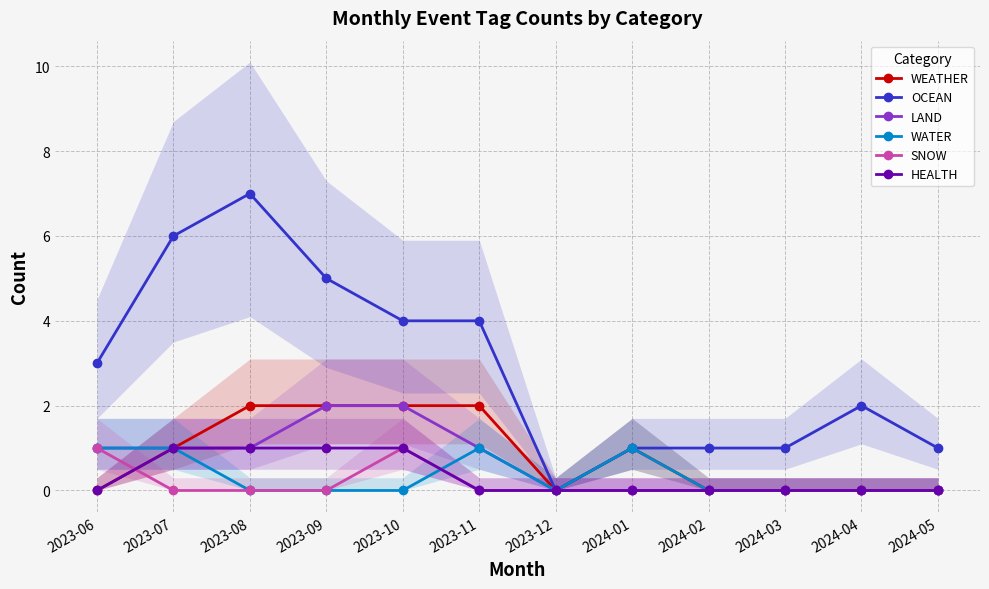

What is the sum of all LAND values?

8